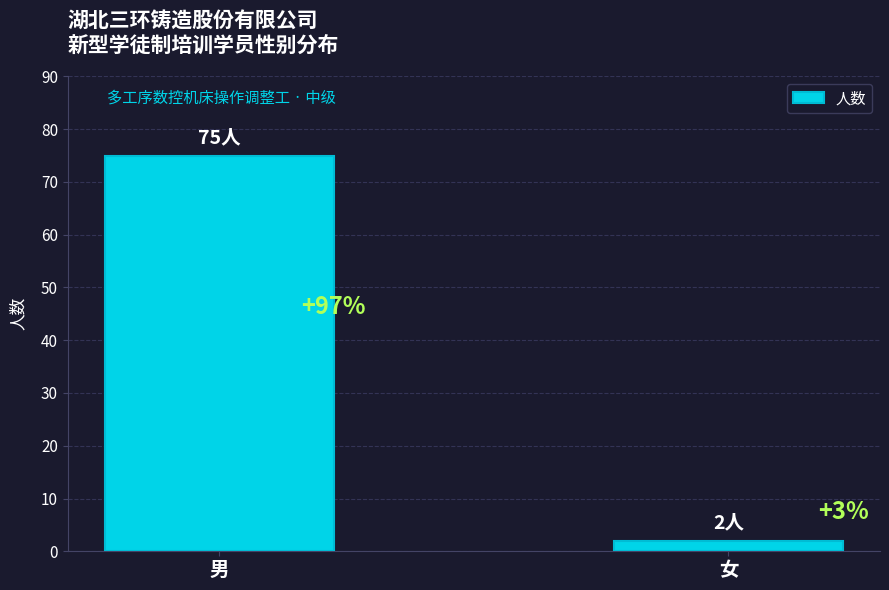

What is the sum of all values?

77